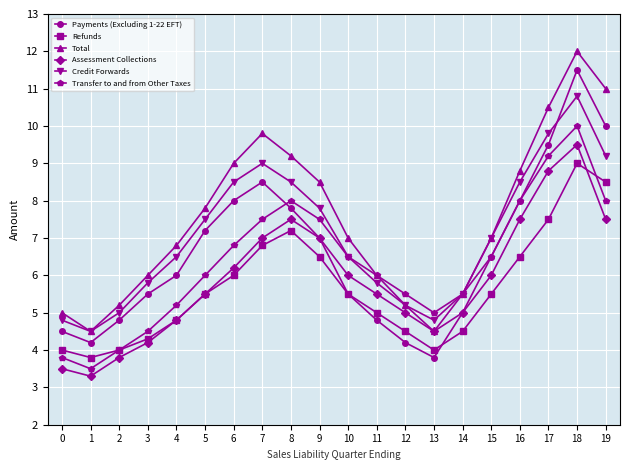

Which category has the highest value in the Total series?

18